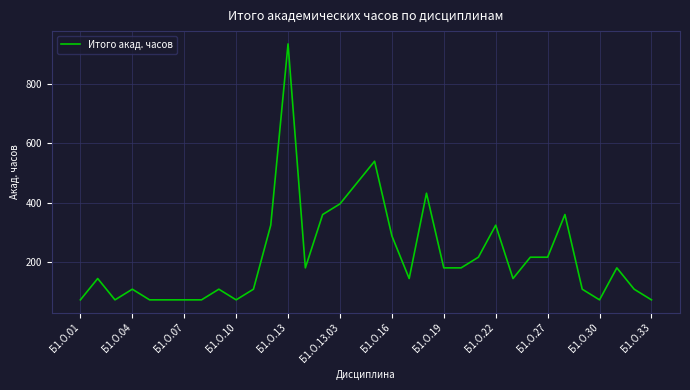

What is the greatest value displayed?

936